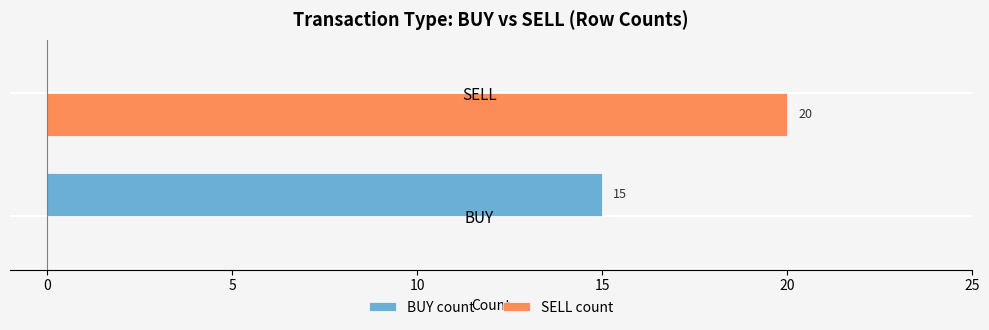

Which series has the largest total across all categories?

SELL count